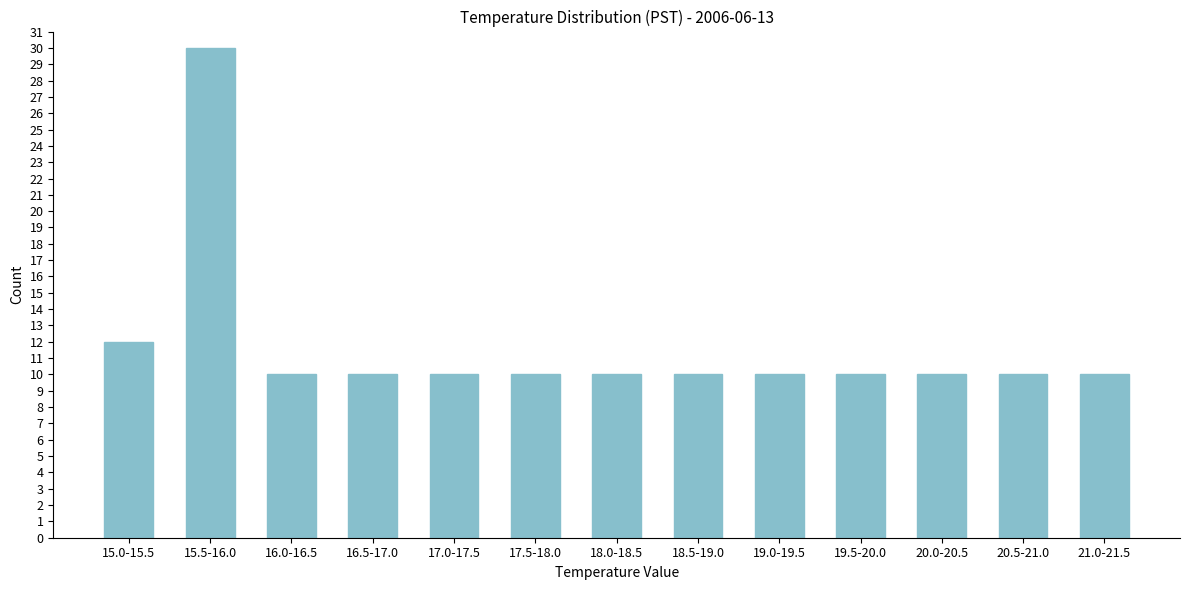

Reading left to right, list all the values displayed in this chart.

15.0-15.5=12	15.5-16.0=30	16.0-16.5=10	16.5-17.0=10	17.0-17.5=10	17.5-18.0=10	18.0-18.5=10	18.5-19.0=10	19.0-19.5=10	19.5-20.0=10	20.0-20.5=10	20.5-21.0=10	21.0-21.5=10